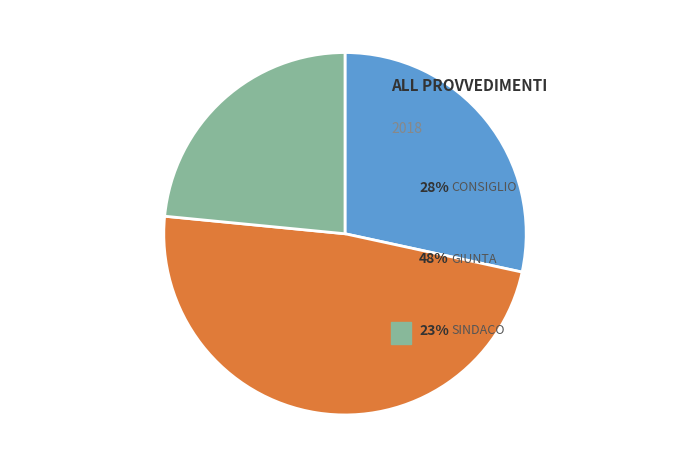

Is there a majority slice in this chart?

No